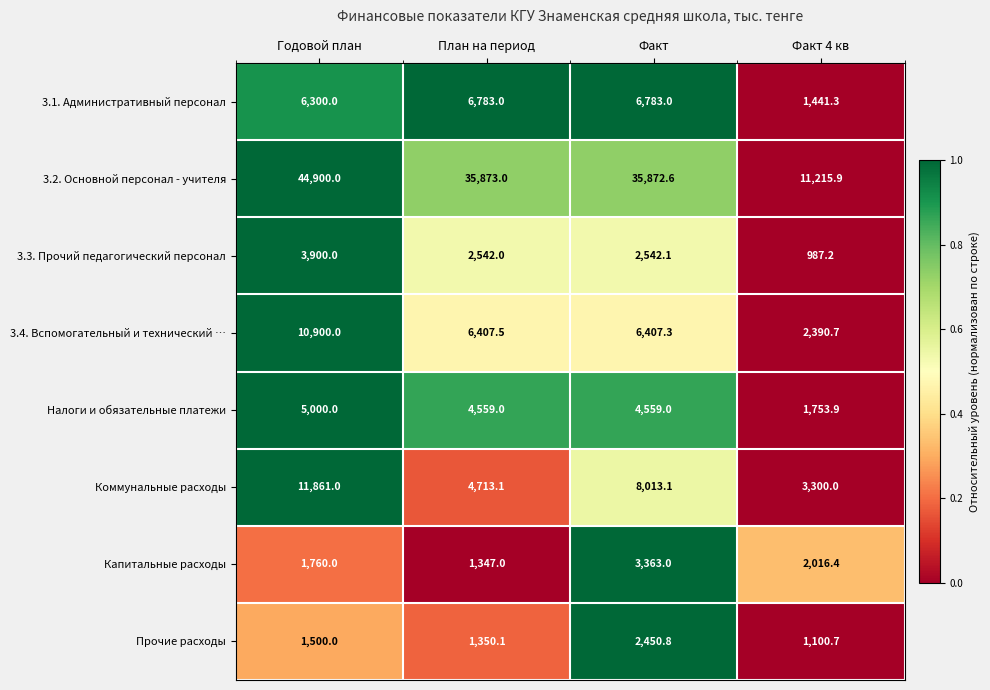

What is the difference between the highest and lowest values at Факт?

33421.8